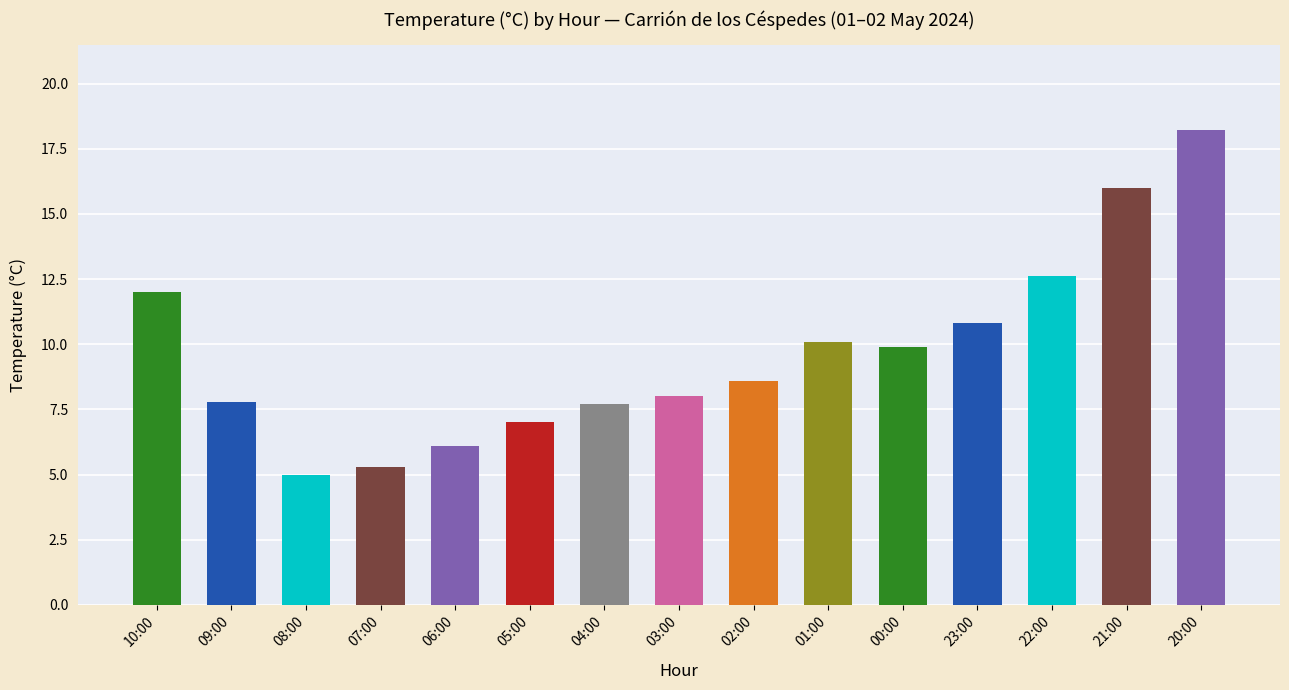

What is the difference between the maximum and minimum values?

13.2